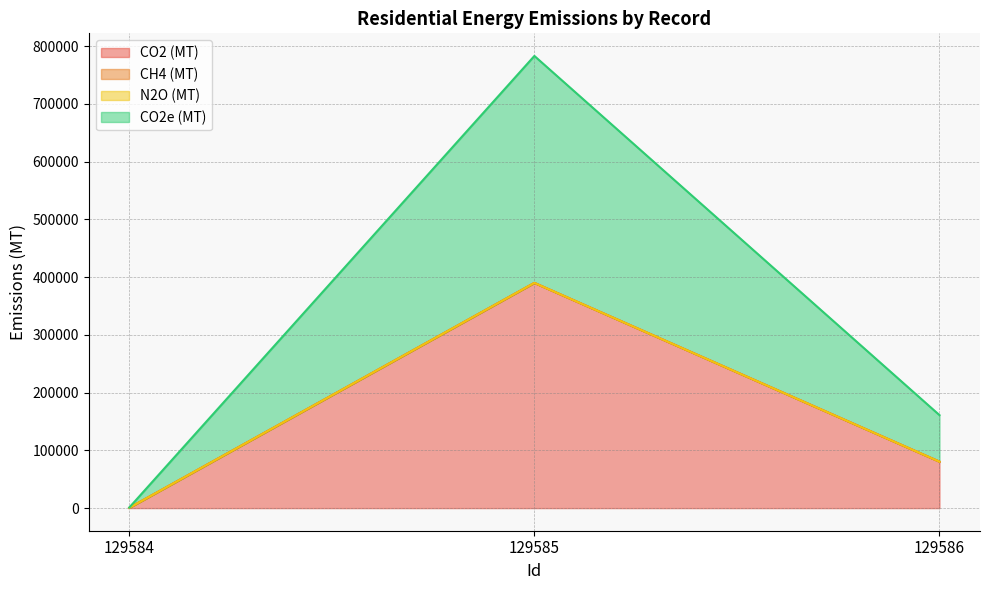

At which category is the sum across all series the highest?

129585